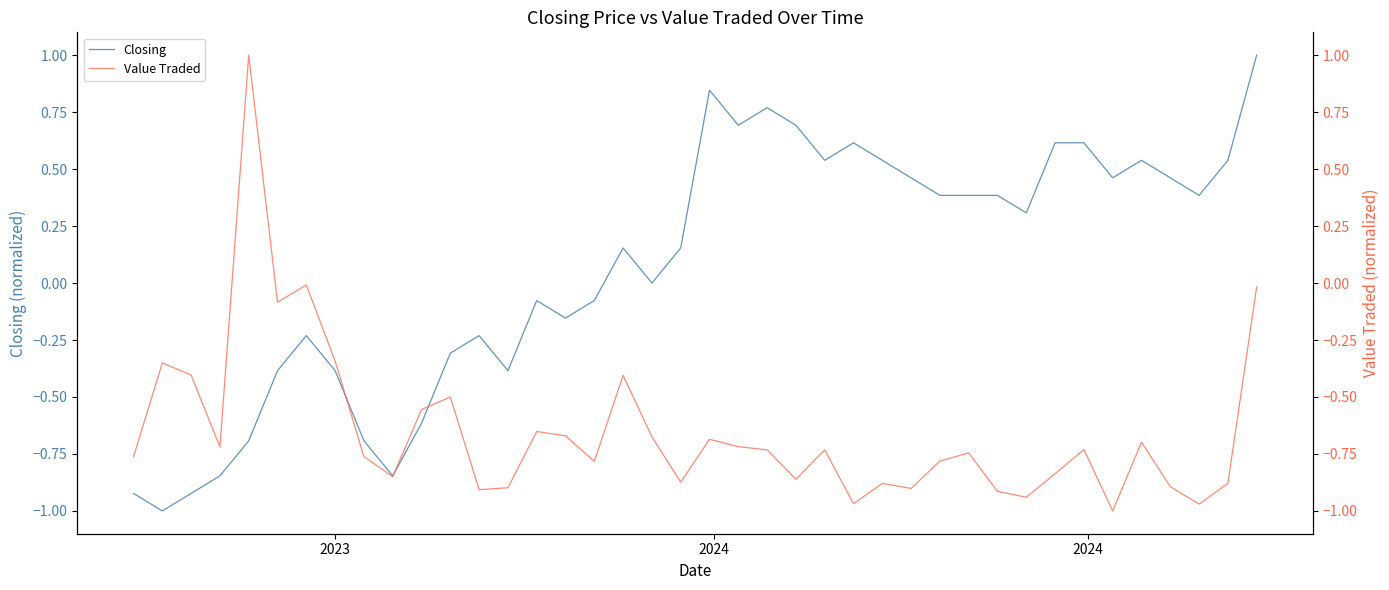

What is the lowest value of the Closing series?

-1.0